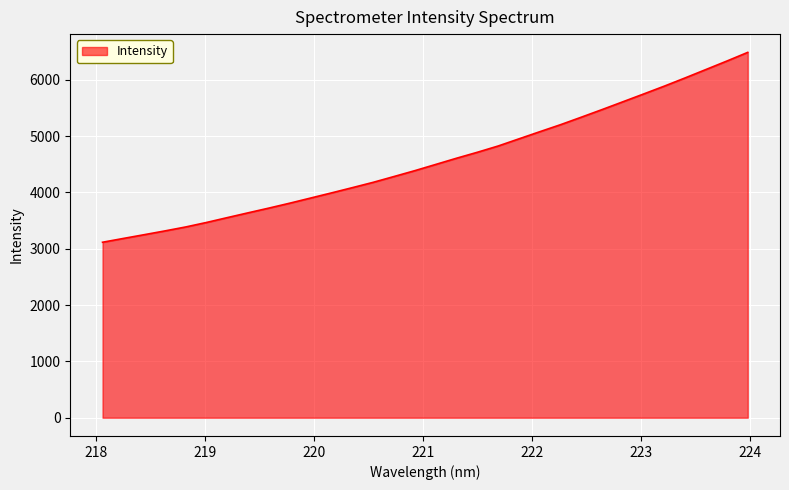

What is the greatest value displayed?

6484.9